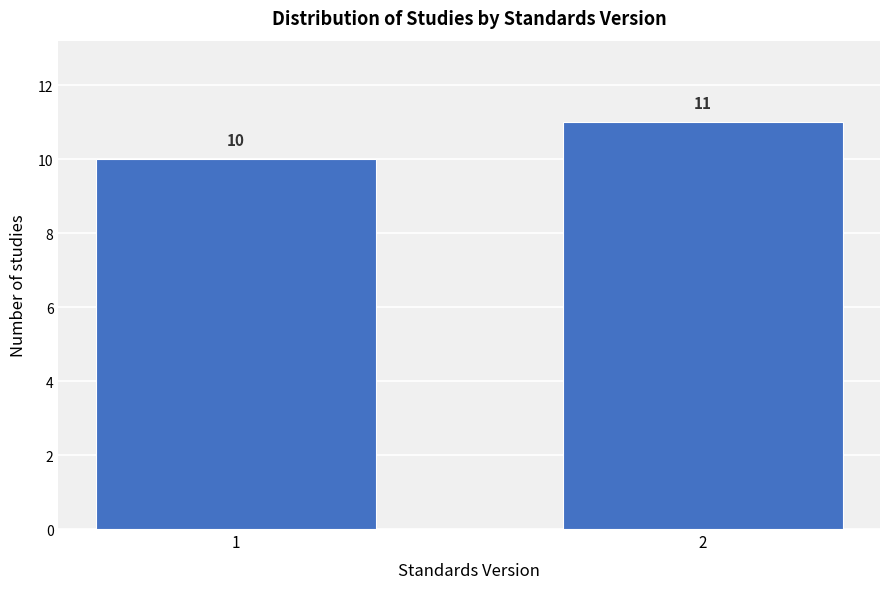

Reading left to right, transcribe all the data shown in this chart.

10	11